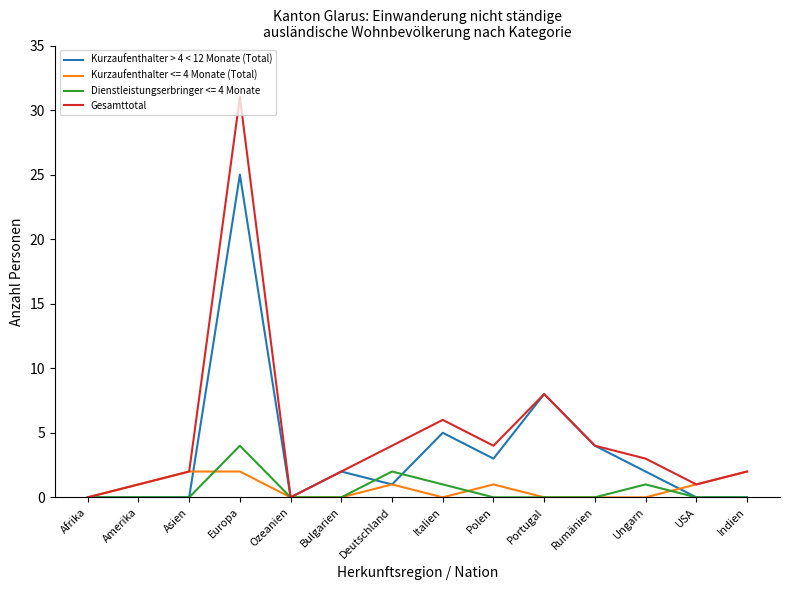

What is the spread (max minus min) of values at Italien?

6